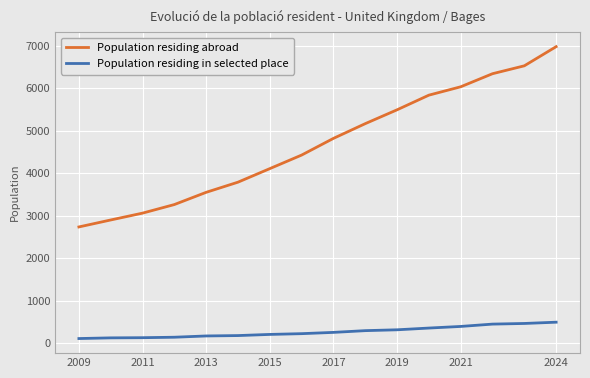

What is the sum of all Population residing in selected place values?

4335